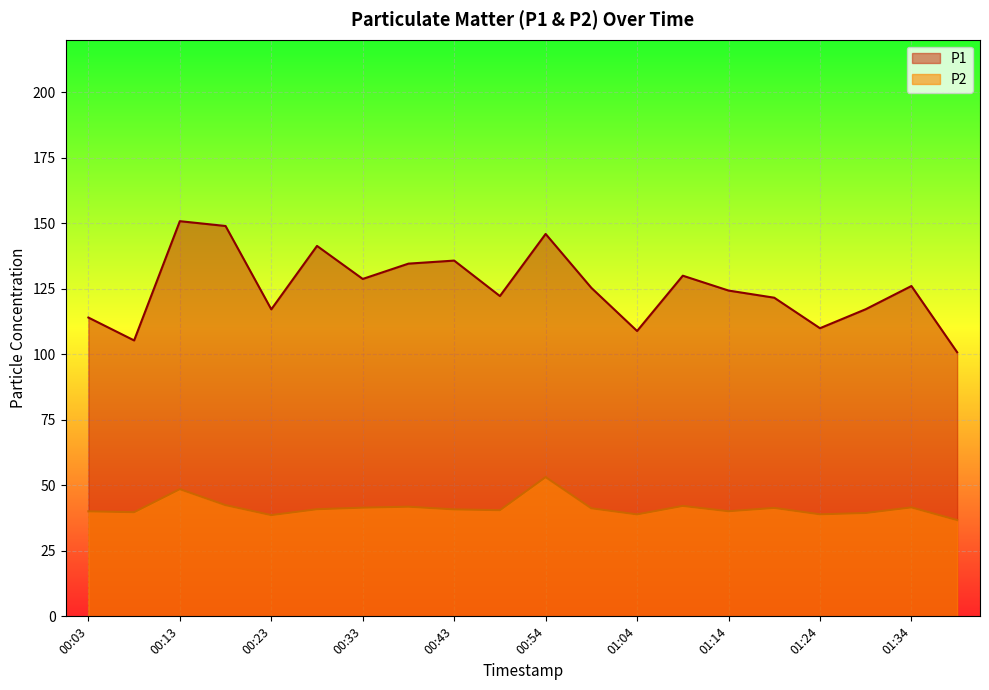

Reading left to right, transcribe all the data shown in this chart.

P1: 00:03=114.0	00:08=105.3	00:13=150.8	00:18=148.9	00:23=117.1	00:28=141.3	00:33=128.7	00:38=134.6	00:43=135.7	00:48=122.2	00:54=145.9	00:59=125.3	01:04=108.9	01:09=130.0	01:14=124.3	01:19=121.6	01:24=109.9	01:29=117.2	01:34=126.0	01:39=100.8
P2: 00:03=40.1	00:08=39.7	00:13=48.5	00:18=42.4	00:23=38.6	00:28=40.9	00:33=41.5	00:38=41.8	00:43=40.8	00:48=40.5	00:54=53.1	00:59=41.2	01:04=38.9	01:09=42.1	01:14=40.1	01:19=41.4	01:24=38.9	01:29=39.4	01:34=41.6	01:39=36.7